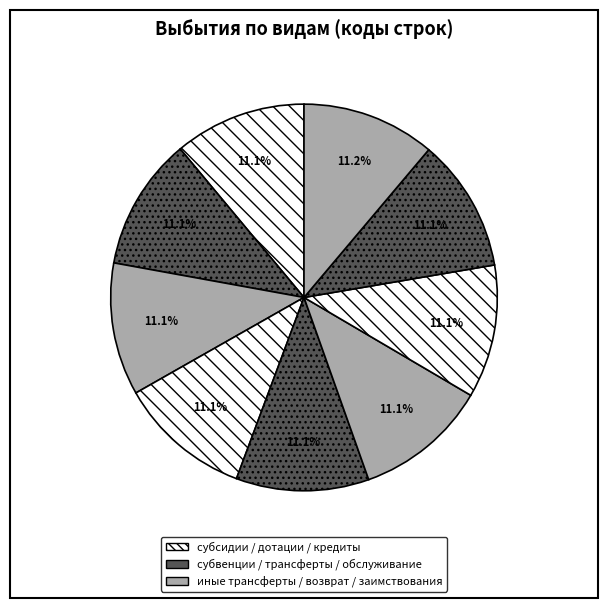

How many segments does this pie chart have?

9